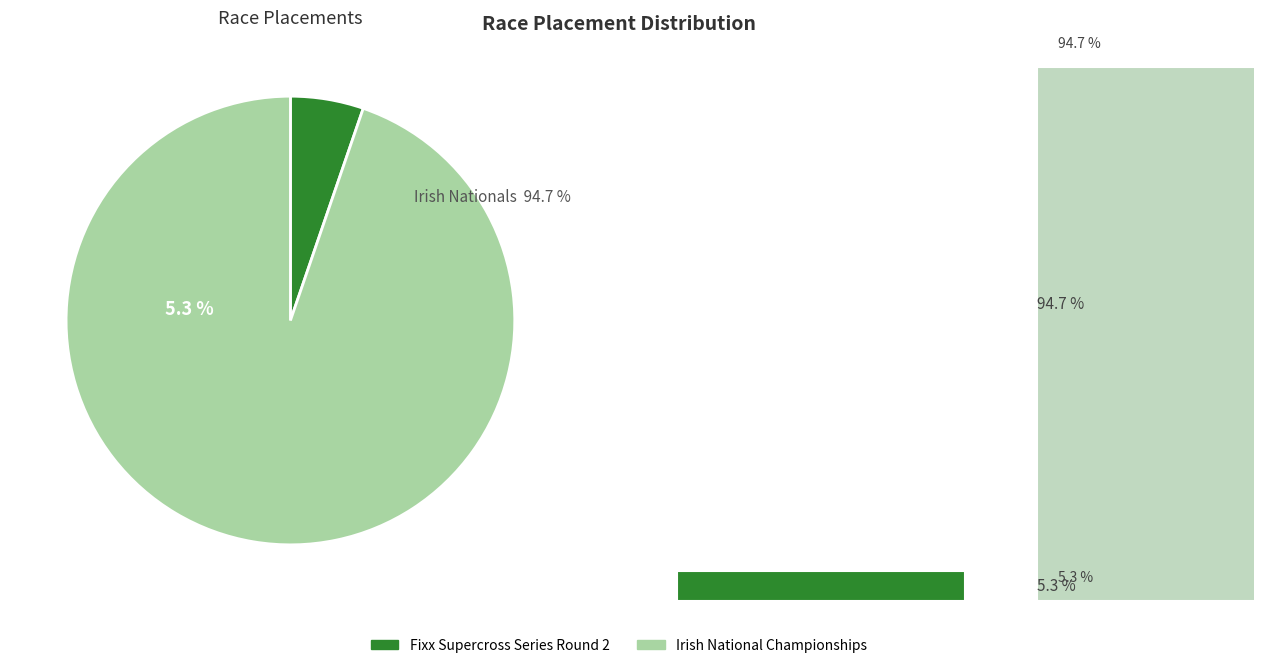

Rank the categories by value from lowest to highest.

Fixx Supercross Series Round 2, Irish National Championships